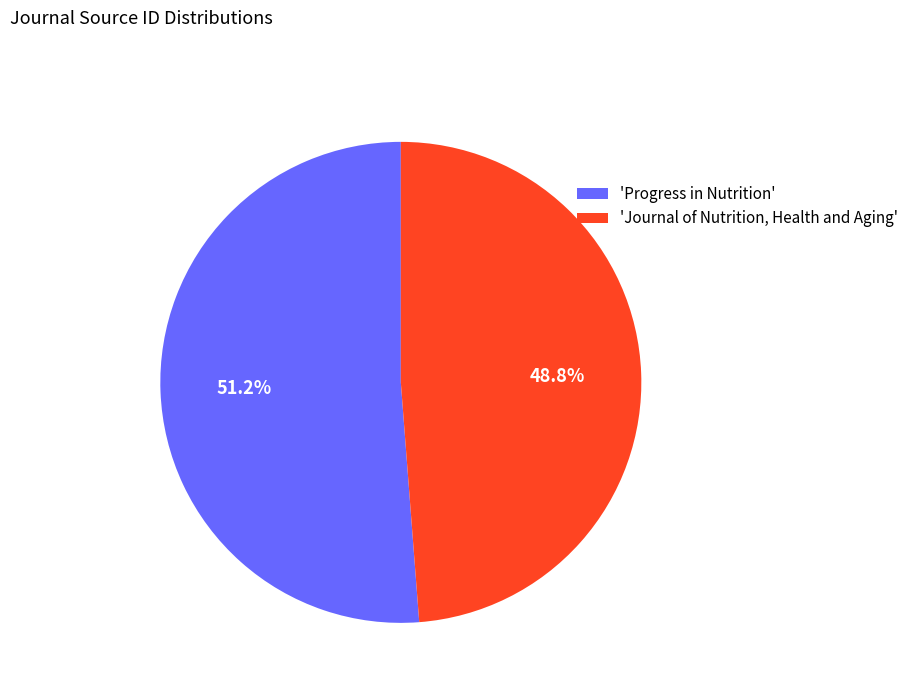

How many segments does this pie chart have?

2